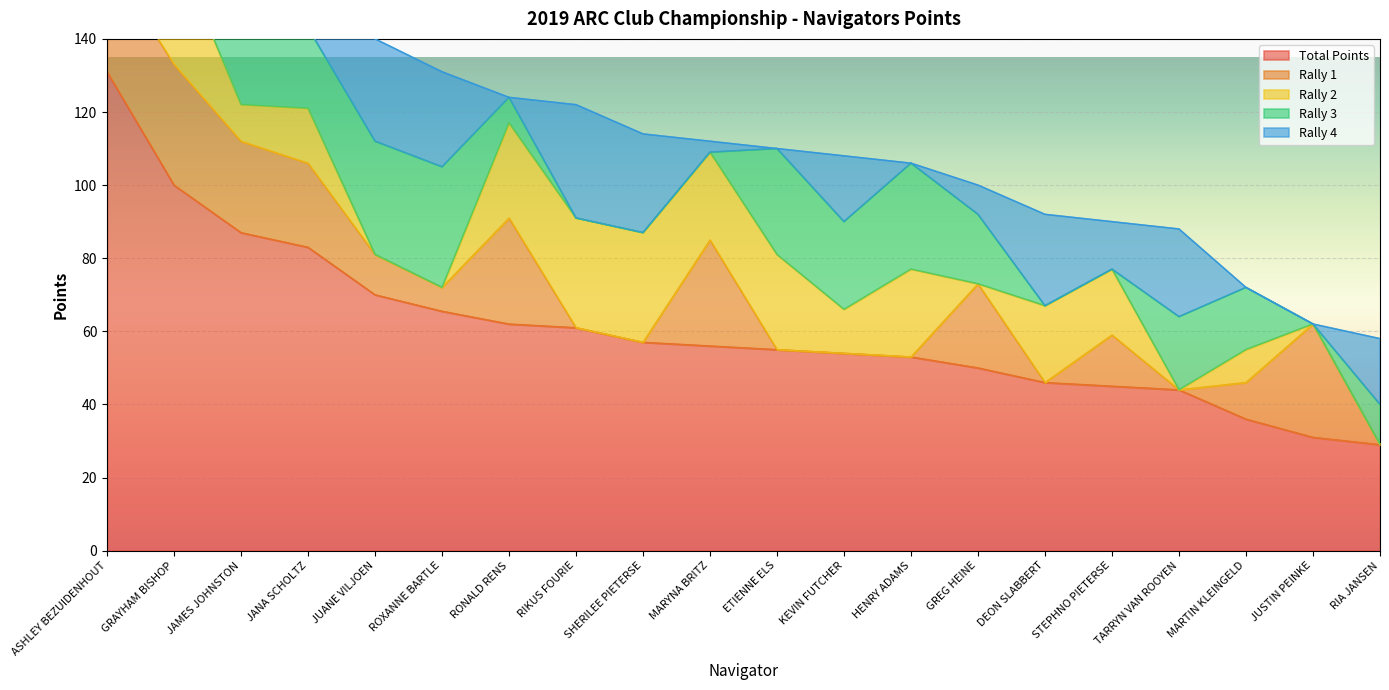

True or false: Total Points and Rally 1 intersect in this chart.

False